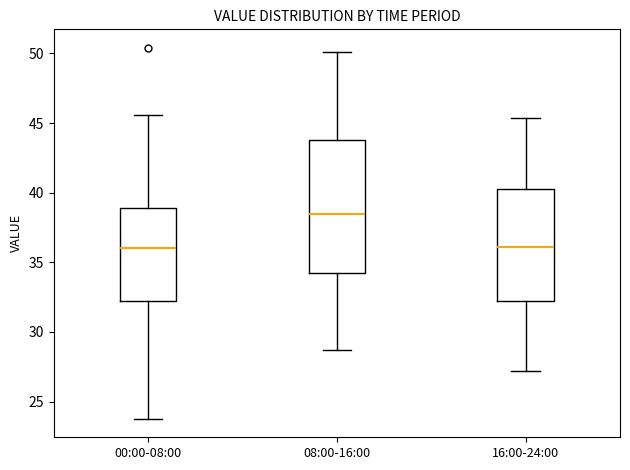

Reading left to right, read every box against the y-axis: the position of its median line, the range the box covers, and the ends of its whiskers. The values are not printed on the chart, so give them approximately, as read against the axis.

00:00-08:00: median 36.0, box 32.0 to 39.0, whiskers 24.0 to 45.5
08:00-16:00: median 38.5, box 34.0 to 44.0, whiskers 28.5 to 50.0
16:00-24:00: median 36.0, box 32.0 to 40.5, whiskers 27.0 to 45.5